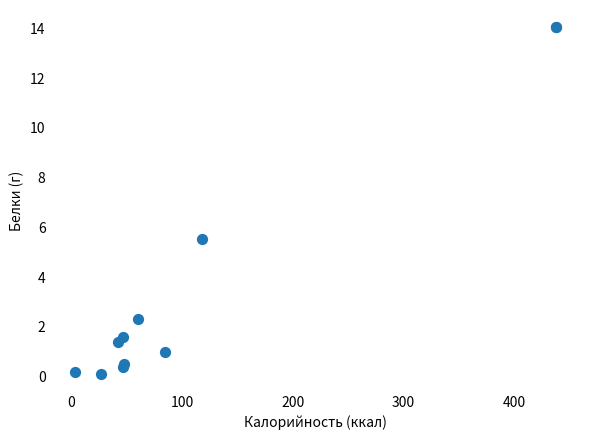

What Y value in the scatter plot is closest to 7?

5.5